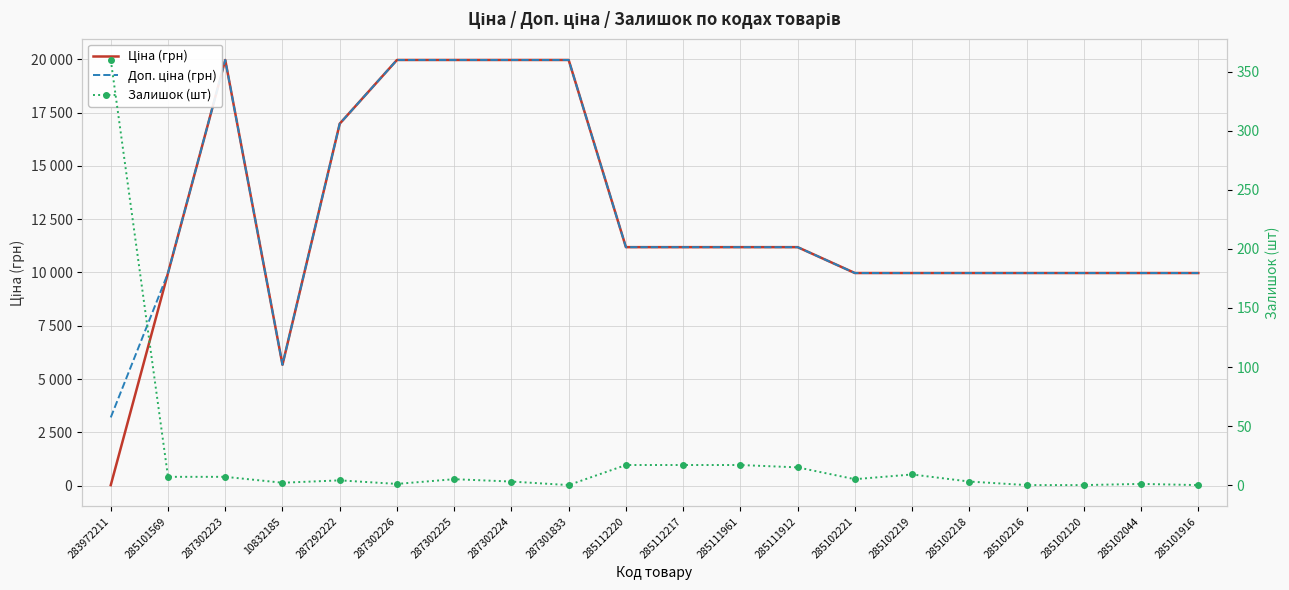

Rank the series at 287302224 from highest to lowest value.

Ціна (грн), Доп. ціна (грн), Залишок (шт)